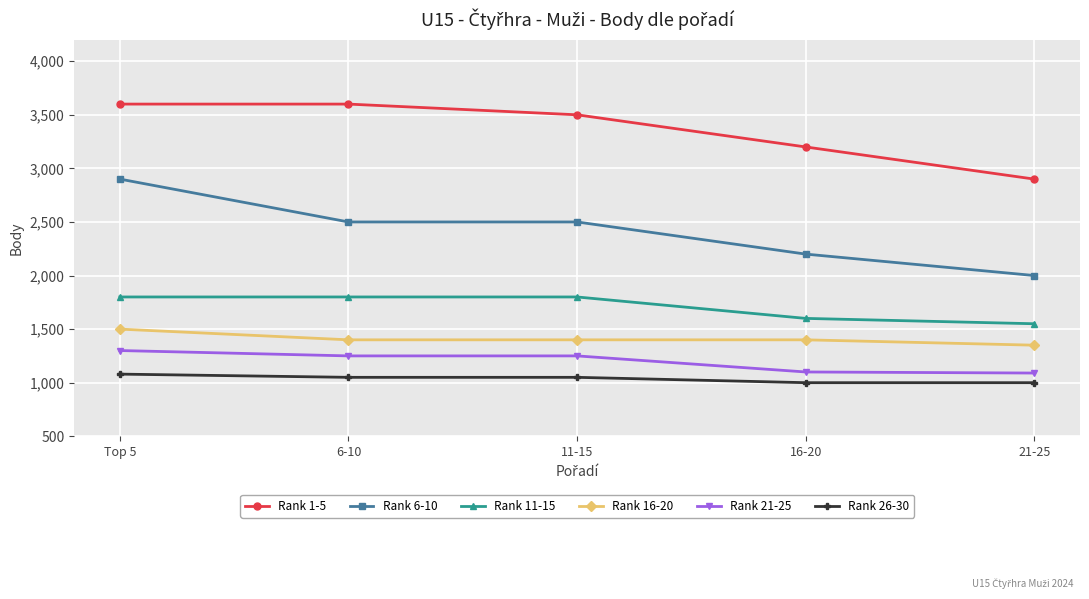

What is the minimum value for Rank 6-10?

2000